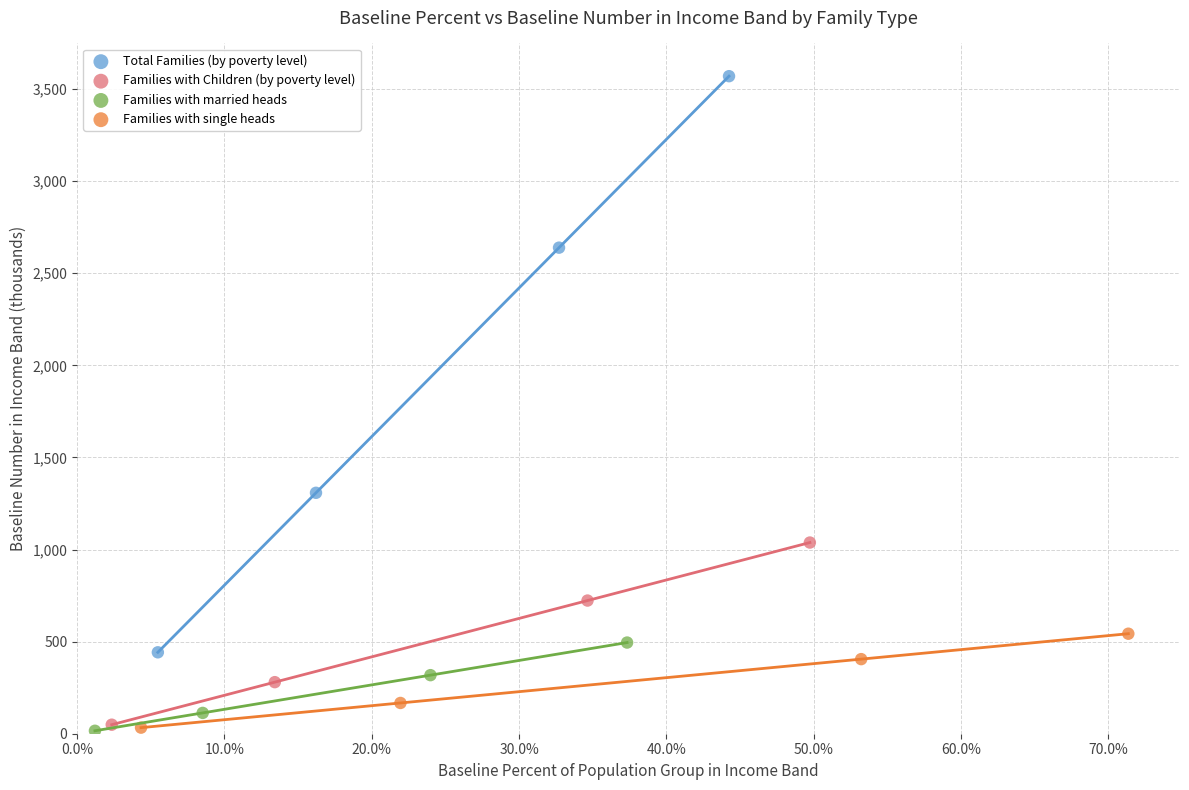

Which series contains the highest Y value?

Total Families (by poverty level)